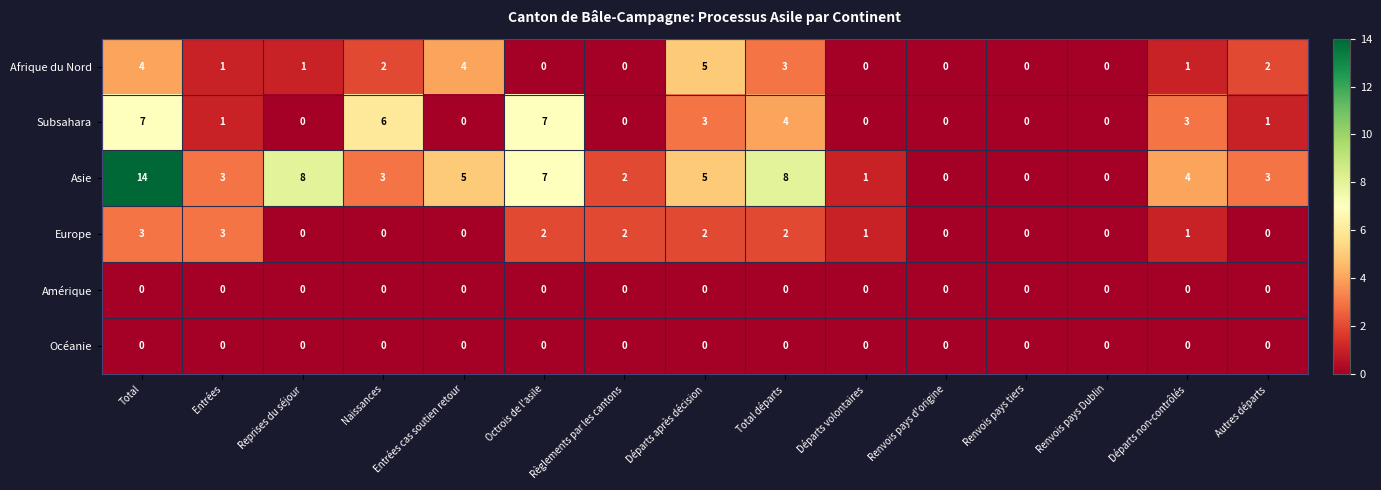

What is the total value across all series at Reprises du séjour?

9